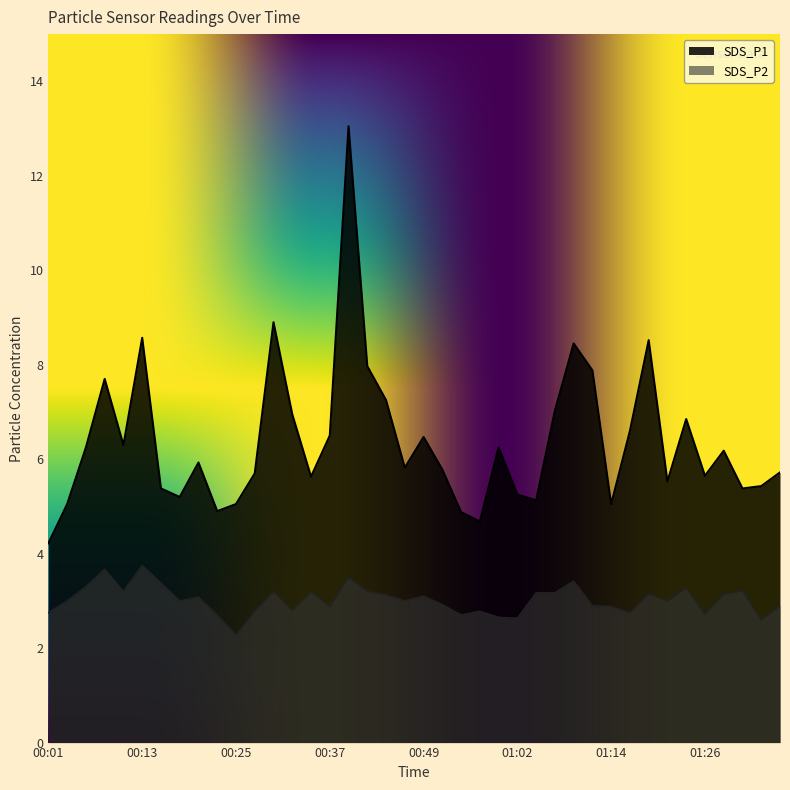

List the labels in order of SDS_P1 value, largest first.

00:40, 00:30, 00:13, 01:19, 01:09, 00:42, 01:11, 00:08, 00:45, 01:07, 00:32, 01:24, 01:16, 00:37, 00:49, 00:10, 00:05, 00:59, 01:28, 00:20, 00:47, 00:52, 01:36, 00:28, 01:26, 00:35, 01:21, 01:34, 00:15, 01:31, 01:02, 00:18, 01:04, 00:03, 00:25, 01:14, 00:23, 00:54, 00:57, 00:01